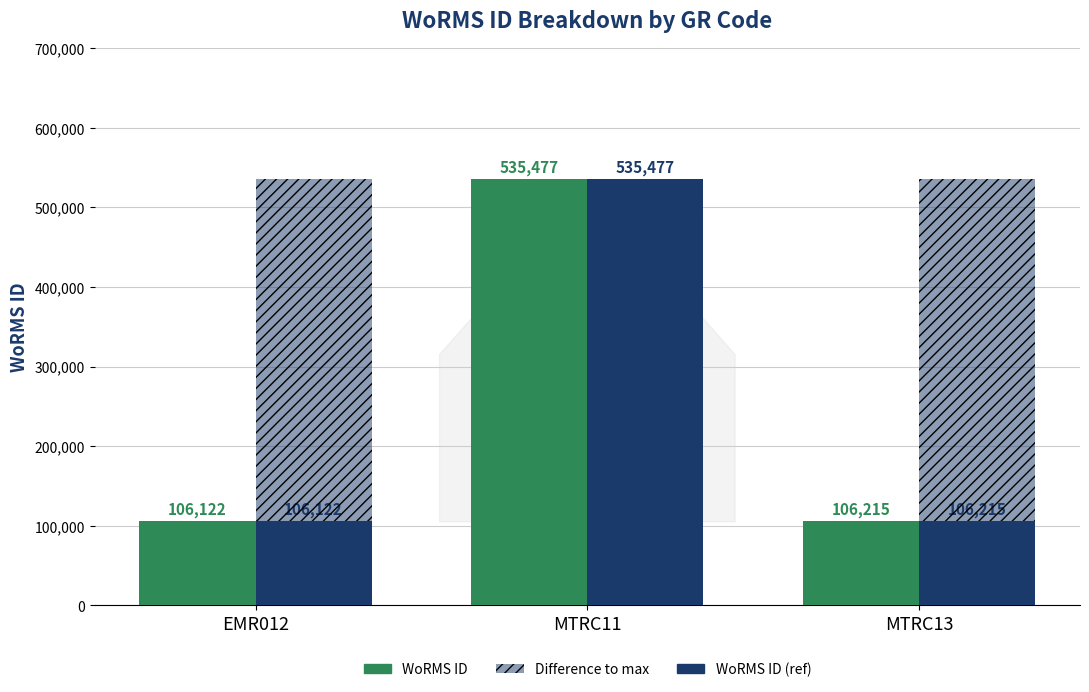

Rank the series by their maximum value, from lowest to highest.

Difference to max, WoRMS ID, WoRMS ID (ref)